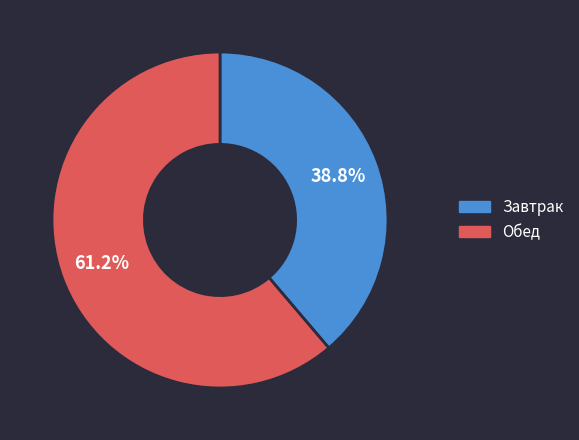

Is there any slice that represents more than half of the pie?

Yes